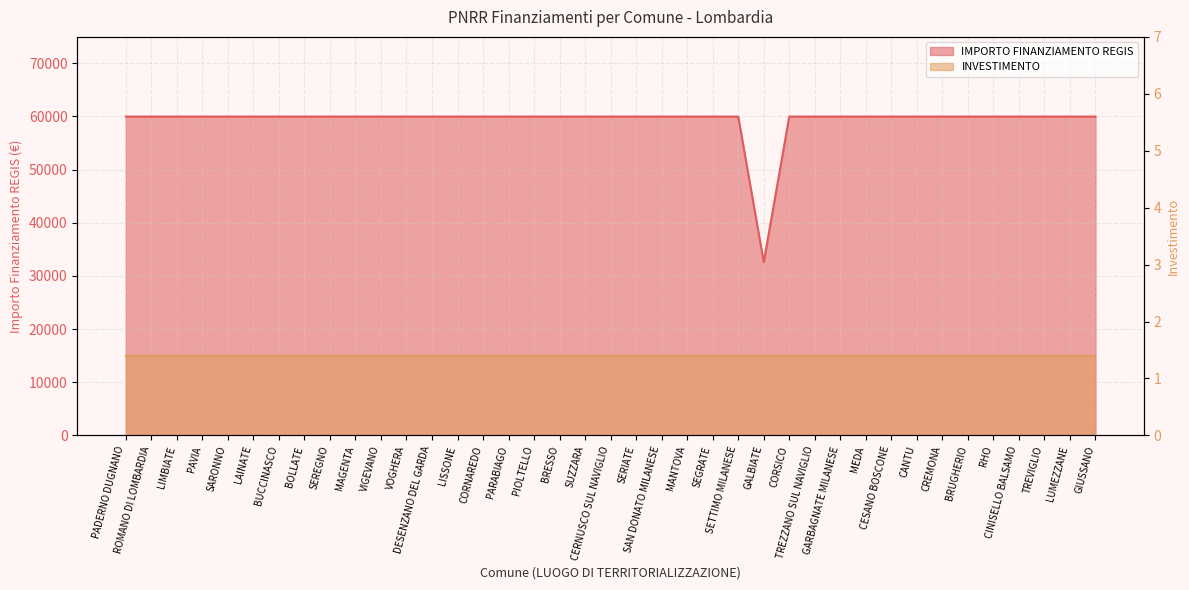

Where is the data nearest to the value 46277?

GALBIATE